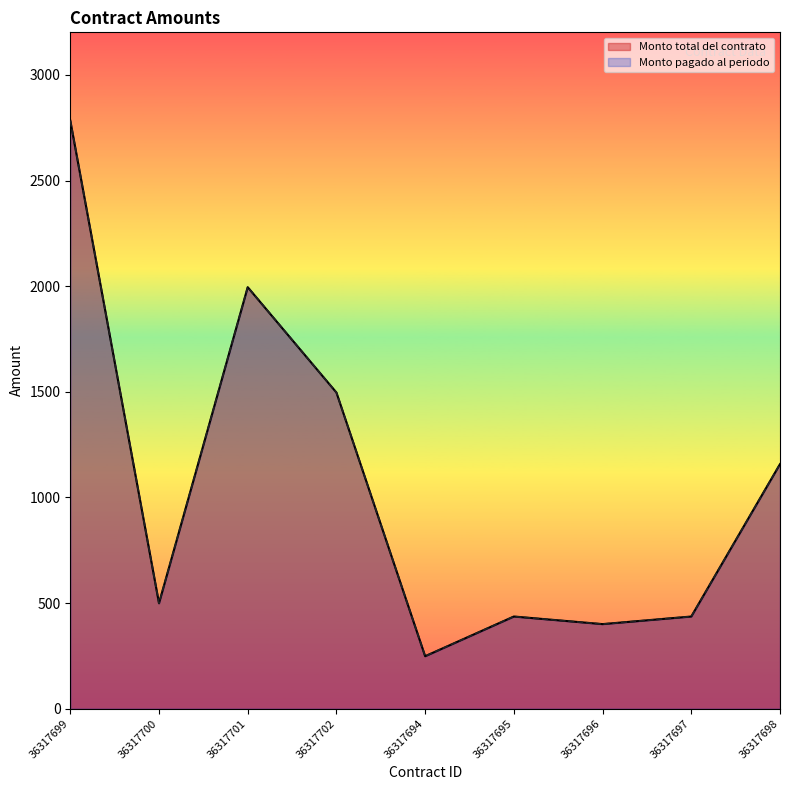

Reading left to right, extract all data points from this chart.

Monto total del contrato: 2784.0	498.8	1995.2	1496.4	248.2	436.2	400.2	436.2	1157.7
Monto pagado al periodo: 2784.0	498.8	1995.2	1496.4	248.2	436.2	400.2	436.2	1157.7